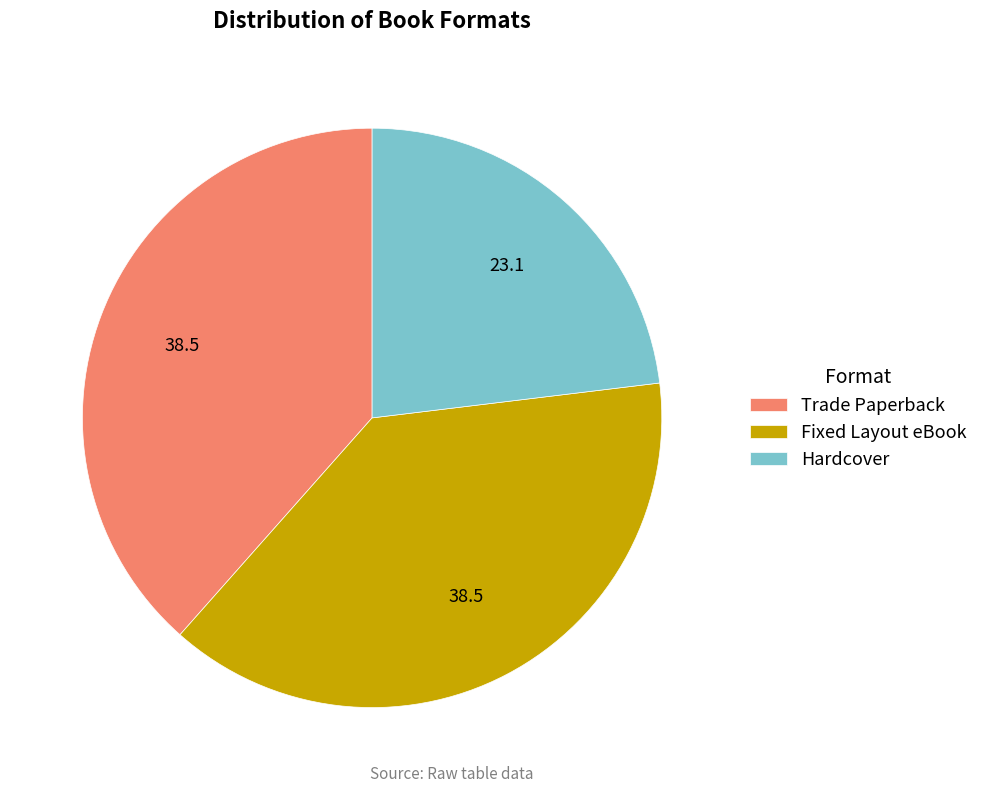

Between Hardcover and Fixed Layout eBook, which is larger?

Fixed Layout eBook